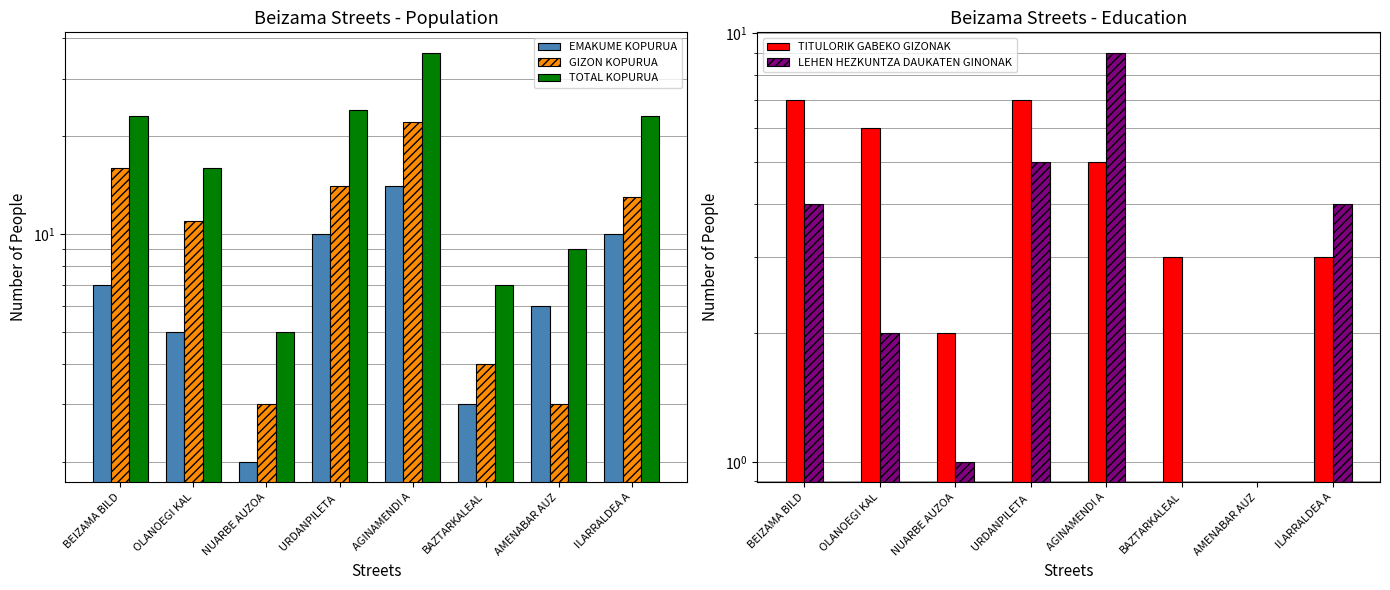

Which series has the largest total across all categories?

TOTAL KOPURUA